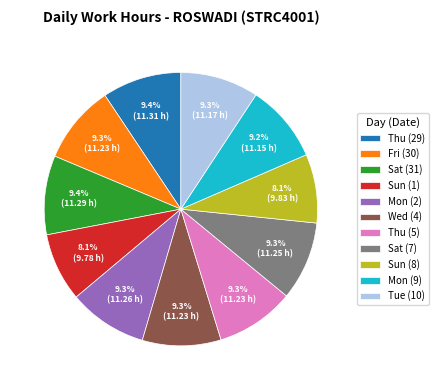

What is the ratio of the value at Fri (30) to the value at Wed (4)?

1.0